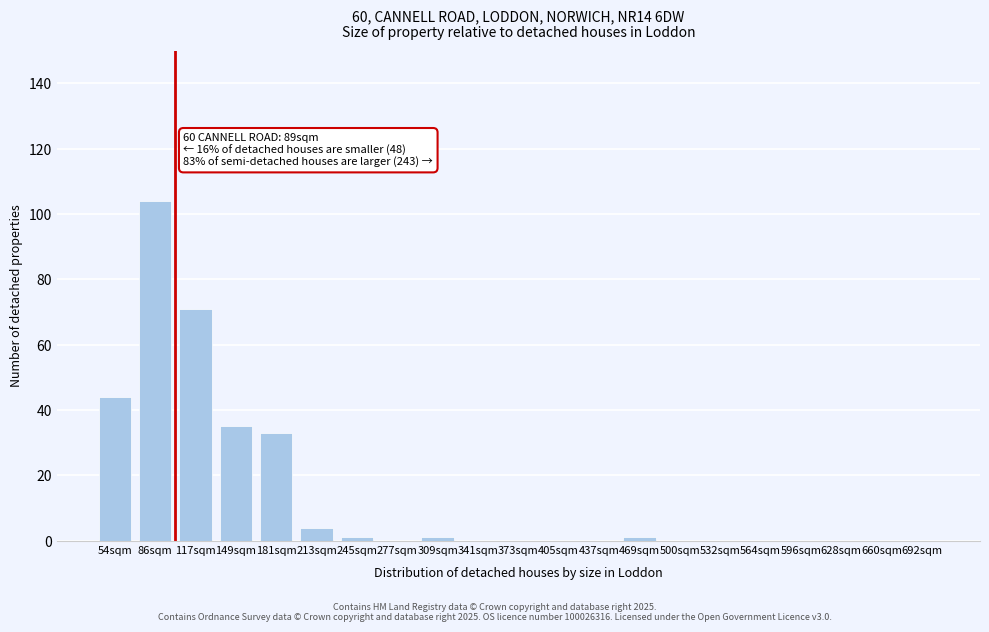

Reading left to right, extract all data points from this chart.

54sqm=44	86sqm=104	117sqm=71	149sqm=35	181sqm=33	213sqm=4	245sqm=1	277sqm=0	309sqm=1	341sqm=0	373sqm=0	405sqm=0	437sqm=0	469sqm=1	500sqm=0	532sqm=0	564sqm=0	596sqm=0	628sqm=0	660sqm=0	692sqm=0